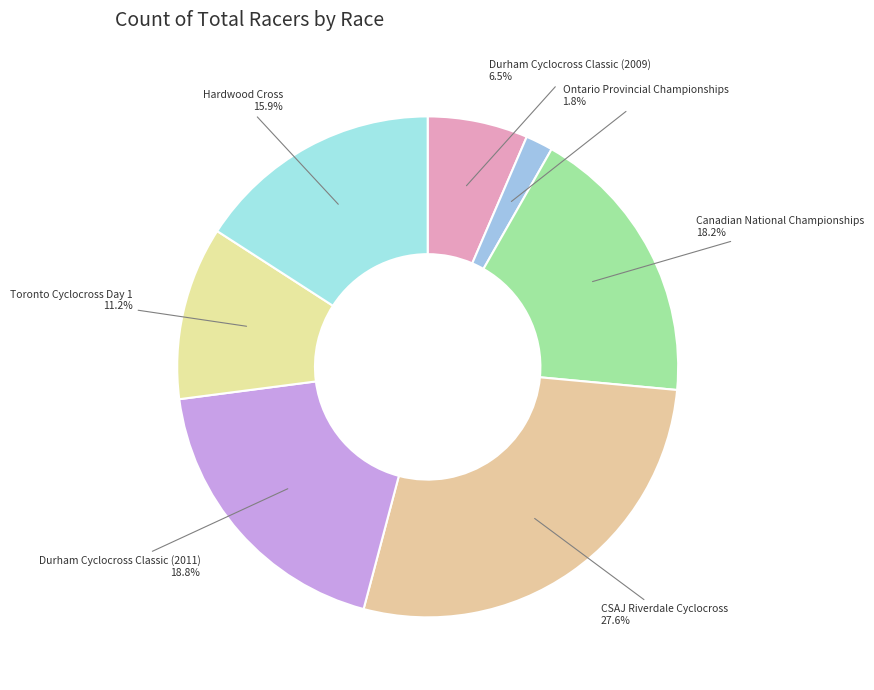

How many slices are in this pie chart?

7